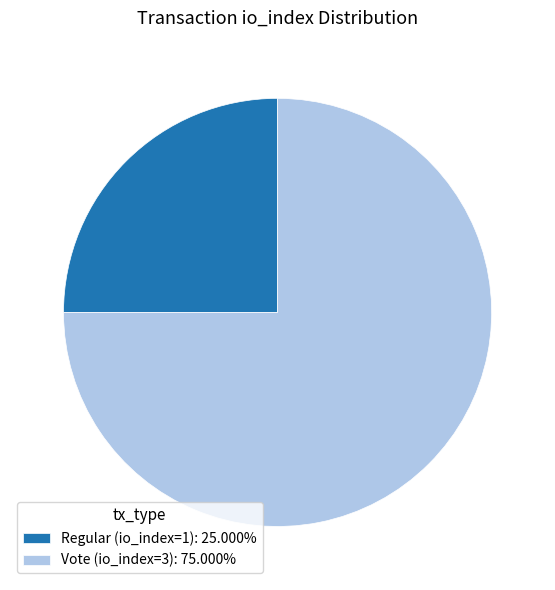

Between Regular (io_index=1) and Vote (io_index=3), which is larger?

Vote (io_index=3)